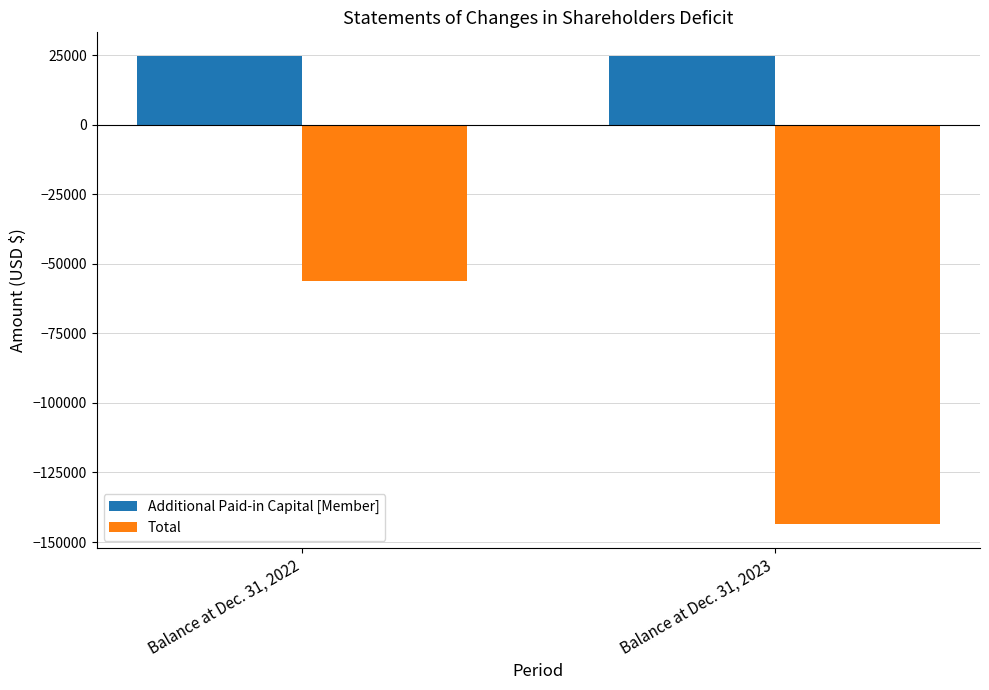

How many bars are there in total?

4